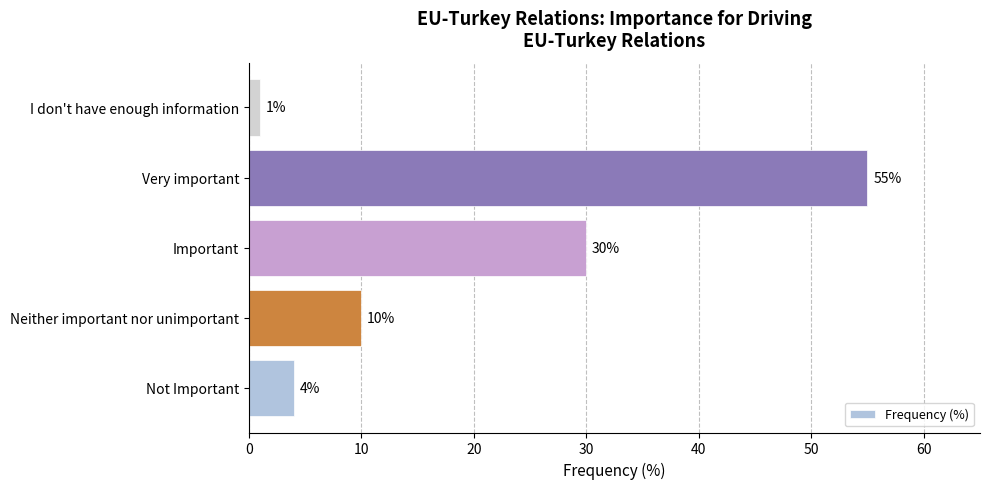

List the labels in order of value, smallest first.

I don't have enough information, Not Important, Neither important nor unimportant, Important, Very important